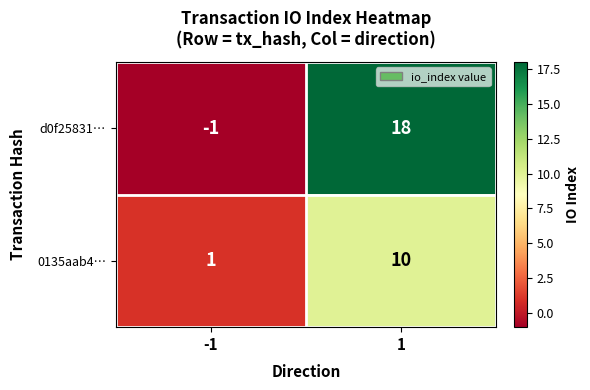

What is the average value of the 0135aab4… series?

6